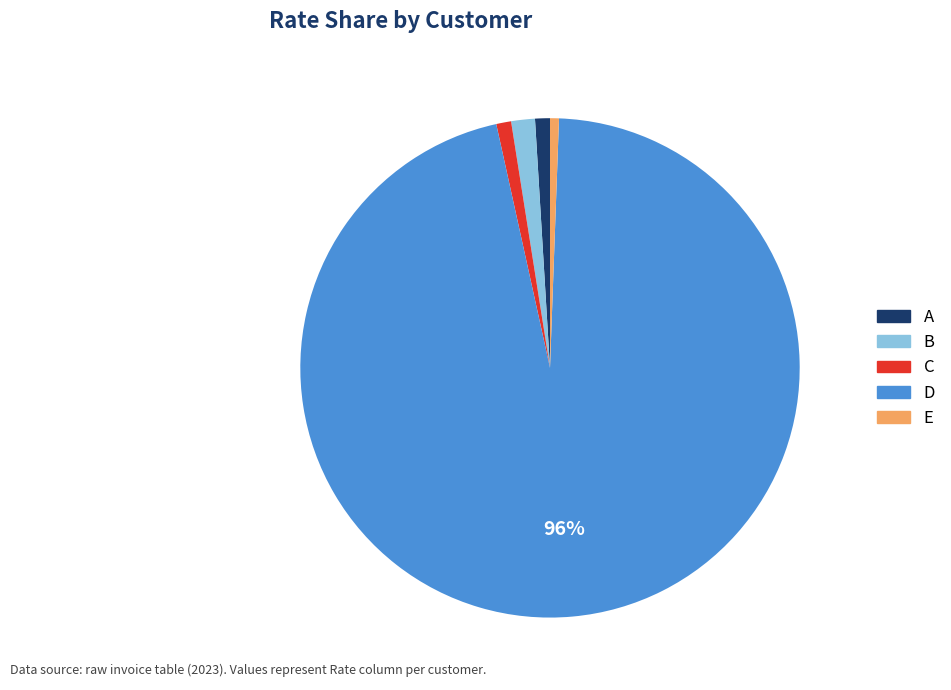

Which slice is the largest?

D